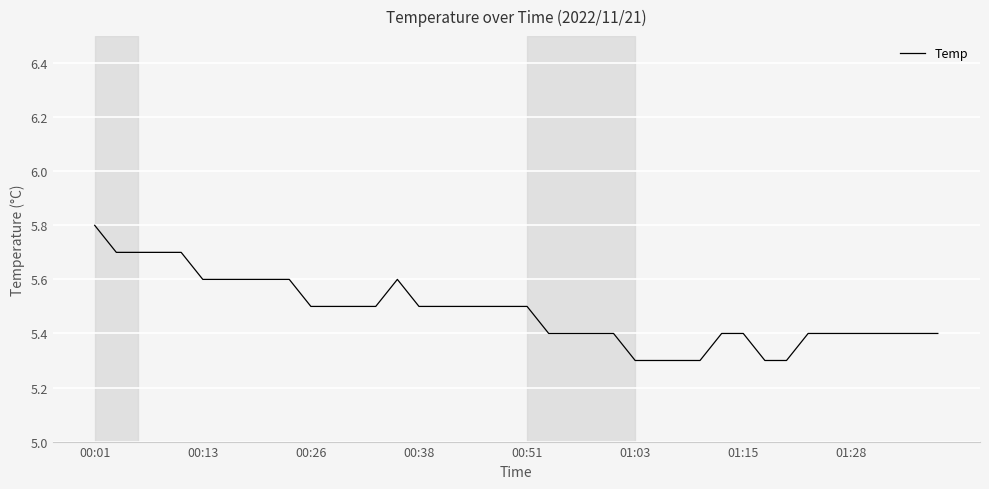

What is the difference between the maximum and minimum values?

0.5